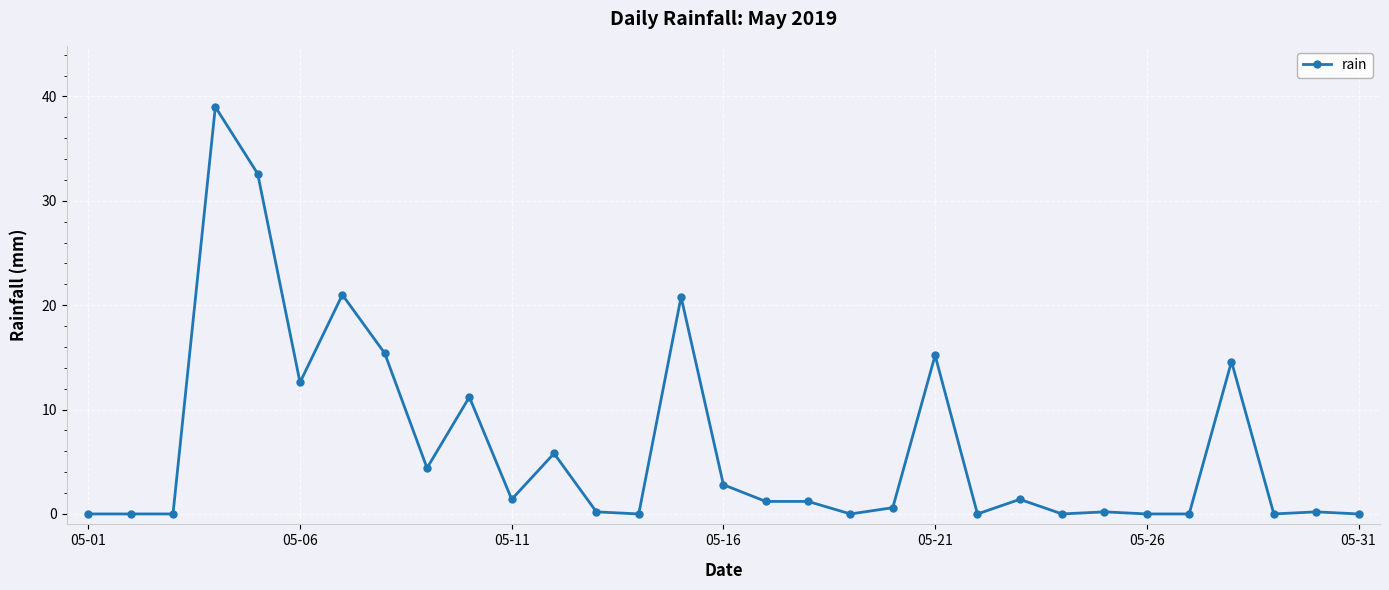

What is the average value?

6.5